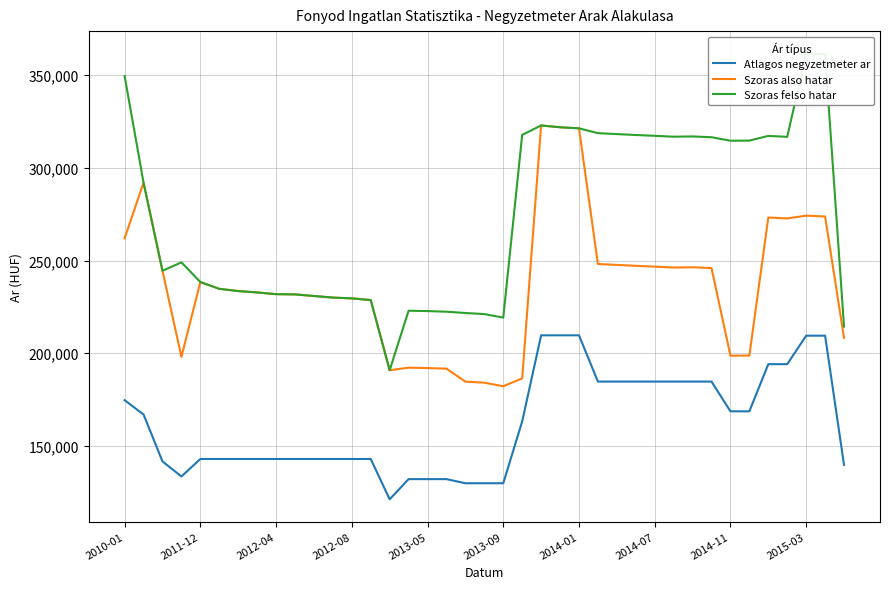

At which category is the sum across all series the highest?

22